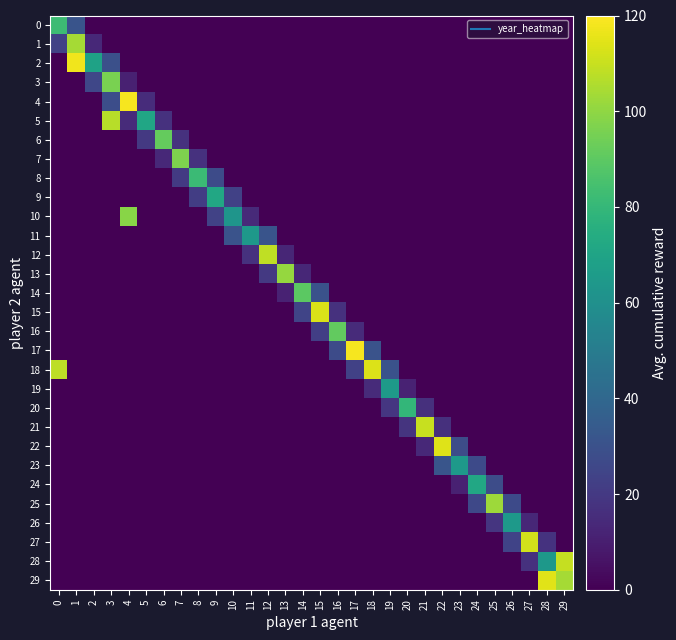

Reading left to right, transcribe all the data shown in this chart.

0: 0=82.5	1=30.9	2=0.0	3=0.0	4=0.0	5=0.0	6=0.0	7=0.0	8=0.0	9=0.0	10=0.0	11=0.0	12=0.0	13=0.0	14=0.0	15=0.0	16=0.0	17=0.0	18=0.0	19=0.0	20=0.0	21=0.0	22=0.0	23=0.0	24=0.0	25=0.0	26=0.0	27=0.0	28=0.0	29=0.0
1: 0=23.4	1=103.9	2=14.0	3=0.0	4=0.0	5=0.0	6=0.0	7=0.0	8=0.0	9=0.0	10=0.0	11=0.0	12=0.0	13=0.0	14=0.0	15=0.0	16=0.0	17=0.0	18=0.0	19=0.0	20=0.0	21=0.0	22=0.0	23=0.0	24=0.0	25=0.0	26=0.0	27=0.0	28=0.0	29=0.0
2: 0=0.0	1=117.3	2=69.4	3=29.1	4=0.0	5=0.0	6=0.0	7=0.0	8=0.0	9=0.0	10=0.0	11=0.0	12=0.0	13=0.0	14=0.0	15=0.0	16=0.0	17=0.0	18=0.0	19=0.0	20=0.0	21=0.0	22=0.0	23=0.0	24=0.0	25=0.0	26=0.0	27=0.0	28=0.0	29=0.0
3: 0=0.0	1=0.0	2=25.8	3=96.1	4=11.1	5=0.0	6=0.0	7=0.0	8=0.0	9=0.0	10=0.0	11=0.0	12=0.0	13=0.0	14=0.0	15=0.0	16=0.0	17=0.0	18=0.0	19=0.0	20=0.0	21=0.0	22=0.0	23=0.0	24=0.0	25=0.0	26=0.0	27=0.0	28=0.0	29=0.0
4: 0=0.0	1=0.0	2=0.0	3=28.4	4=118.2	5=15.2	6=0.0	7=0.0	8=0.0	9=0.0	10=0.0	11=0.0	12=0.0	13=0.0	14=0.0	15=0.0	16=0.0	17=0.0	18=0.0	19=0.0	20=0.0	21=0.0	22=0.0	23=0.0	24=0.0	25=0.0	26=0.0	27=0.0	28=0.0	29=0.0
5: 0=0.0	1=0.0	2=0.0	3=107.3	4=14.6	5=70.9	6=17.2	7=0.0	8=0.0	9=0.0	10=0.0	11=0.0	12=0.0	13=0.0	14=0.0	15=0.0	16=0.0	17=0.0	18=0.0	19=0.0	20=0.0	21=0.0	22=0.0	23=0.0	24=0.0	25=0.0	26=0.0	27=0.0	28=0.0	29=0.0
6: 0=0.0	1=0.0	2=0.0	3=0.0	4=0.0	5=19.9	6=91.5	7=16.9	8=0.0	9=0.0	10=0.0	11=0.0	12=0.0	13=0.0	14=0.0	15=0.0	16=0.0	17=0.0	18=0.0	19=0.0	20=0.0	21=0.0	22=0.0	23=0.0	24=0.0	25=0.0	26=0.0	27=0.0	28=0.0	29=0.0
7: 0=0.0	1=0.0	2=0.0	3=0.0	4=0.0	5=0.0	6=13.6	7=96.7	8=16.9	9=0.0	10=0.0	11=0.0	12=0.0	13=0.0	14=0.0	15=0.0	16=0.0	17=0.0	18=0.0	19=0.0	20=0.0	21=0.0	22=0.0	23=0.0	24=0.0	25=0.0	26=0.0	27=0.0	28=0.0	29=0.0
8: 0=0.0	1=0.0	2=0.0	3=0.0	4=0.0	5=0.0	6=0.0	7=20.4	8=82.0	9=27.4	10=0.0	11=0.0	12=0.0	13=0.0	14=0.0	15=0.0	16=0.0	17=0.0	18=0.0	19=0.0	20=0.0	21=0.0	22=0.0	23=0.0	24=0.0	25=0.0	26=0.0	27=0.0	28=0.0	29=0.0
9: 0=0.0	1=0.0	2=0.0	3=0.0	4=0.0	5=0.0	6=0.0	7=0.0	8=21.6	9=72.0	10=23.3	11=0.0	12=0.0	13=0.0	14=0.0	15=0.0	16=0.0	17=0.0	18=0.0	19=0.0	20=0.0	21=0.0	22=0.0	23=0.0	24=0.0	25=0.0	26=0.0	27=0.0	28=0.0	29=0.0
10: 0=0.0	1=0.0	2=0.0	3=0.0	4=98.9	5=0.0	6=0.0	7=0.0	8=0.0	9=23.6	10=62.8	11=14.3	12=0.0	13=0.0	14=0.0	15=0.0	16=0.0	17=0.0	18=0.0	19=0.0	20=0.0	21=0.0	22=0.0	23=0.0	24=0.0	25=0.0	26=0.0	27=0.0	28=0.0	29=0.0
11: 0=0.0	1=0.0	2=0.0	3=0.0	4=0.0	5=0.0	6=0.0	7=0.0	8=0.0	9=0.0	10=30.9	11=63.9	12=31.3	13=0.0	14=0.0	15=0.0	16=0.0	17=0.0	18=0.0	19=0.0	20=0.0	21=0.0	22=0.0	23=0.0	24=0.0	25=0.0	26=0.0	27=0.0	28=0.0	29=0.0
12: 0=0.0	1=0.0	2=0.0	3=0.0	4=0.0	5=0.0	6=0.0	7=0.0	8=0.0	9=0.0	10=0.0	11=17.2	12=108.5	13=12.8	14=0.0	15=0.0	16=0.0	17=0.0	18=0.0	19=0.0	20=0.0	21=0.0	22=0.0	23=0.0	24=0.0	25=0.0	26=0.0	27=0.0	28=0.0	29=0.0
13: 0=0.0	1=0.0	2=0.0	3=0.0	4=0.0	5=0.0	6=0.0	7=0.0	8=0.0	9=0.0	10=0.0	11=0.0	12=20.1	13=101.1	14=13.3	15=0.0	16=0.0	17=0.0	18=0.0	19=0.0	20=0.0	21=0.0	22=0.0	23=0.0	24=0.0	25=0.0	26=0.0	27=0.0	28=0.0	29=0.0
14: 0=0.0	1=0.0	2=0.0	3=0.0	4=0.0	5=0.0	6=0.0	7=0.0	8=0.0	9=0.0	10=0.0	11=0.0	12=0.0	13=11.4	14=89.7	15=30.1	16=0.0	17=0.0	18=0.0	19=0.0	20=0.0	21=0.0	22=0.0	23=0.0	24=0.0	25=0.0	26=0.0	27=0.0	28=0.0	29=0.0
15: 0=0.0	1=0.0	2=0.0	3=0.0	4=0.0	5=0.0	6=0.0	7=0.0	8=0.0	9=0.0	10=0.0	11=0.0	12=0.0	13=0.0	14=24.8	15=113.1	16=17.3	17=0.0	18=0.0	19=0.0	20=0.0	21=0.0	22=0.0	23=0.0	24=0.0	25=0.0	26=0.0	27=0.0	28=0.0	29=0.0
16: 0=0.0	1=0.0	2=0.0	3=0.0	4=0.0	5=0.0	6=0.0	7=0.0	8=0.0	9=0.0	10=0.0	11=0.0	12=0.0	13=0.0	14=0.0	15=22.3	16=91.2	17=14.6	18=0.0	19=0.0	20=0.0	21=0.0	22=0.0	23=0.0	24=0.0	25=0.0	26=0.0	27=0.0	28=0.0	29=0.0
17: 0=0.0	1=0.0	2=0.0	3=0.0	4=0.0	5=0.0	6=0.0	7=0.0	8=0.0	9=0.0	10=0.0	11=0.0	12=0.0	13=0.0	14=0.0	15=0.0	16=27.2	17=118.2	18=30.7	19=0.0	20=0.0	21=0.0	22=0.0	23=0.0	24=0.0	25=0.0	26=0.0	27=0.0	28=0.0	29=0.0
18: 0=107.9	1=0.0	2=0.0	3=0.0	4=0.0	5=0.0	6=0.0	7=0.0	8=0.0	9=0.0	10=0.0	11=0.0	12=0.0	13=0.0	14=0.0	15=0.0	16=0.0	17=23.4	18=113.7	19=30.3	20=0.0	21=0.0	22=0.0	23=0.0	24=0.0	25=0.0	26=0.0	27=0.0	28=0.0	29=0.0
19: 0=0.0	1=0.0	2=0.0	3=0.0	4=0.0	5=0.0	6=0.0	7=0.0	8=0.0	9=0.0	10=0.0	11=0.0	12=0.0	13=0.0	14=0.0	15=0.0	16=0.0	17=0.0	18=14.8	19=65.3	20=11.6	21=0.0	22=0.0	23=0.0	24=0.0	25=0.0	26=0.0	27=0.0	28=0.0	29=0.0
20: 0=0.0	1=0.0	2=0.0	3=0.0	4=0.0	5=0.0	6=0.0	7=0.0	8=0.0	9=0.0	10=0.0	11=0.0	12=0.0	13=0.0	14=0.0	15=0.0	16=0.0	17=0.0	18=0.0	19=19.0	20=79.5	21=16.5	22=0.0	23=0.0	24=0.0	25=0.0	26=0.0	27=0.0	28=0.0	29=0.0
21: 0=0.0	1=0.0	2=0.0	3=0.0	4=0.0	5=0.0	6=0.0	7=0.0	8=0.0	9=0.0	10=0.0	11=0.0	12=0.0	13=0.0	14=0.0	15=0.0	16=0.0	17=0.0	18=0.0	19=0.0	20=18.3	21=109.7	22=16.7	23=0.0	24=0.0	25=0.0	26=0.0	27=0.0	28=0.0	29=0.0
22: 0=0.0	1=0.0	2=0.0	3=0.0	4=0.0	5=0.0	6=0.0	7=0.0	8=0.0	9=0.0	10=0.0	11=0.0	12=0.0	13=0.0	14=0.0	15=0.0	16=0.0	17=0.0	18=0.0	19=0.0	20=0.0	21=13.7	22=114.3	23=27.8	24=0.0	25=0.0	26=0.0	27=0.0	28=0.0	29=0.0
23: 0=0.0	1=0.0	2=0.0	3=0.0	4=0.0	5=0.0	6=0.0	7=0.0	8=0.0	9=0.0	10=0.0	11=0.0	12=0.0	13=0.0	14=0.0	15=0.0	16=0.0	17=0.0	18=0.0	19=0.0	20=0.0	21=0.0	22=31.7	23=64.5	24=27.1	25=0.0	26=0.0	27=0.0	28=0.0	29=0.0
24: 0=0.0	1=0.0	2=0.0	3=0.0	4=0.0	5=0.0	6=0.0	7=0.0	8=0.0	9=0.0	10=0.0	11=0.0	12=0.0	13=0.0	14=0.0	15=0.0	16=0.0	17=0.0	18=0.0	19=0.0	20=0.0	21=0.0	22=0.0	23=10.8	24=71.9	25=28.1	26=0.0	27=0.0	28=0.0	29=0.0
25: 0=0.0	1=0.0	2=0.0	3=0.0	4=0.0	5=0.0	6=0.0	7=0.0	8=0.0	9=0.0	10=0.0	11=0.0	12=0.0	13=0.0	14=0.0	15=0.0	16=0.0	17=0.0	18=0.0	19=0.0	20=0.0	21=0.0	22=0.0	23=0.0	24=26.2	25=102.4	26=27.1	27=0.0	28=0.0	29=0.0
26: 0=0.0	1=0.0	2=0.0	3=0.0	4=0.0	5=0.0	6=0.0	7=0.0	8=0.0	9=0.0	10=0.0	11=0.0	12=0.0	13=0.0	14=0.0	15=0.0	16=0.0	17=0.0	18=0.0	19=0.0	20=0.0	21=0.0	22=0.0	23=0.0	24=0.0	25=18.3	26=64.4	27=13.1	28=0.0	29=0.0
27: 0=0.0	1=0.0	2=0.0	3=0.0	4=0.0	5=0.0	6=0.0	7=0.0	8=0.0	9=0.0	10=0.0	11=0.0	12=0.0	13=0.0	14=0.0	15=0.0	16=0.0	17=0.0	18=0.0	19=0.0	20=0.0	21=0.0	22=0.0	23=0.0	24=0.0	25=0.0	26=24.0	27=111.8	28=17.7	29=0.0
28: 0=0.0	1=0.0	2=0.0	3=0.0	4=0.0	5=0.0	6=0.0	7=0.0	8=0.0	9=0.0	10=0.0	11=0.0	12=0.0	13=0.0	14=0.0	15=0.0	16=0.0	17=0.0	18=0.0	19=0.0	20=0.0	21=0.0	22=0.0	23=0.0	24=0.0	25=0.0	26=0.0	27=17.3	28=63.8	29=109.5
29: 0=0.0	1=0.0	2=0.0	3=0.0	4=0.0	5=0.0	6=0.0	7=0.0	8=0.0	9=0.0	10=0.0	11=0.0	12=0.0	13=0.0	14=0.0	15=0.0	16=0.0	17=0.0	18=0.0	19=0.0	20=0.0	21=0.0	22=0.0	23=0.0	24=0.0	25=0.0	26=0.0	27=0.0	28=114.5	29=103.8